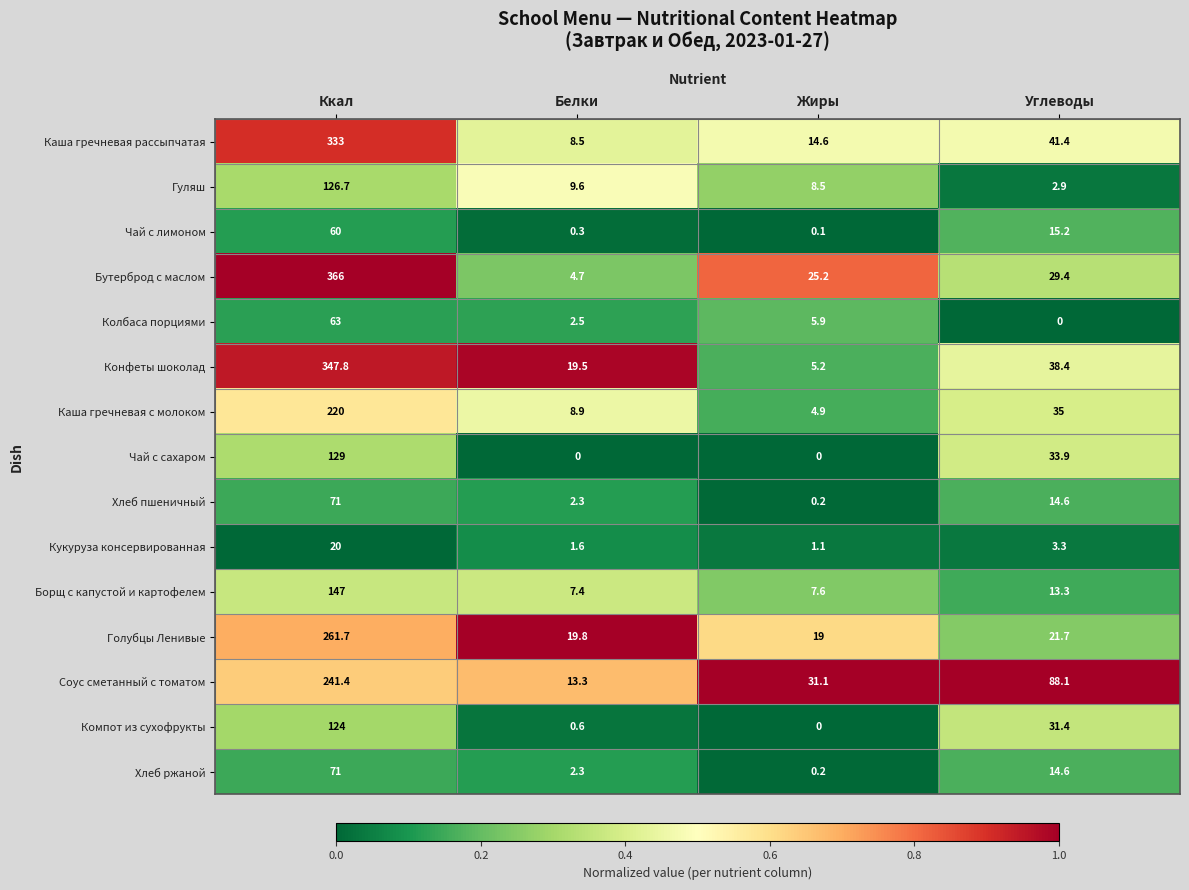

What is the average value of the Колбаса порциями series?

17.9